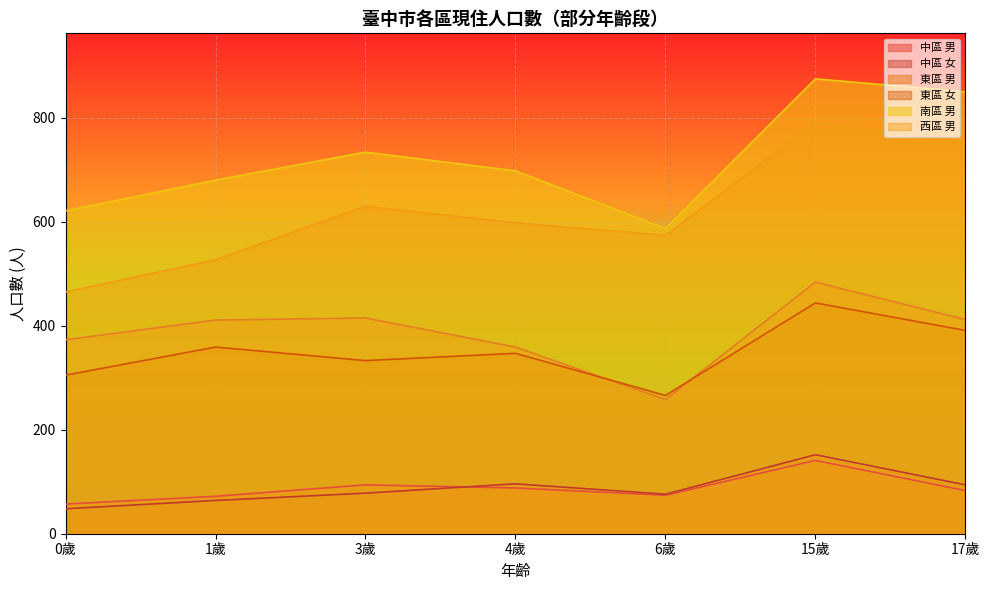

In 西區 男, how many points are higher than both neighbors (excluding endpoints)?

2